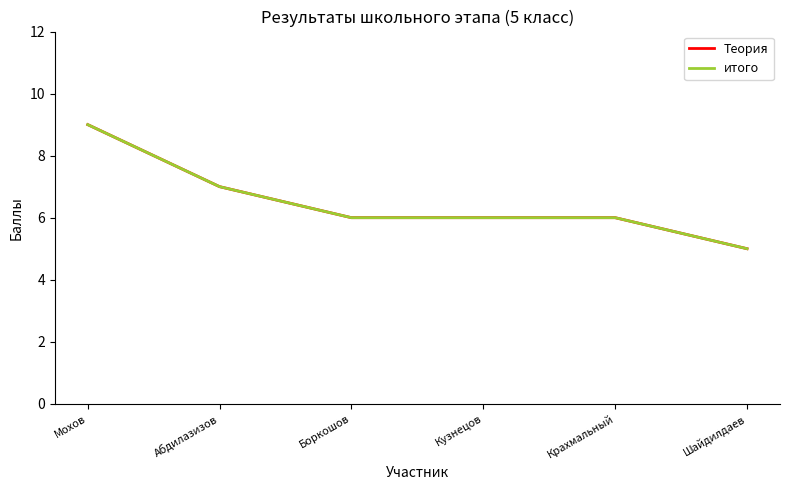

Reading right to left, list all the values displayed in this chart.

Теория: Шайдилдаев=5	Крахмальный=6	Кузнецов=6	Боркошов=6	Абдилазизов=7	Мохов=9
итого: Шайдилдаев=5	Крахмальный=6	Кузнецов=6	Боркошов=6	Абдилазизов=7	Мохов=9